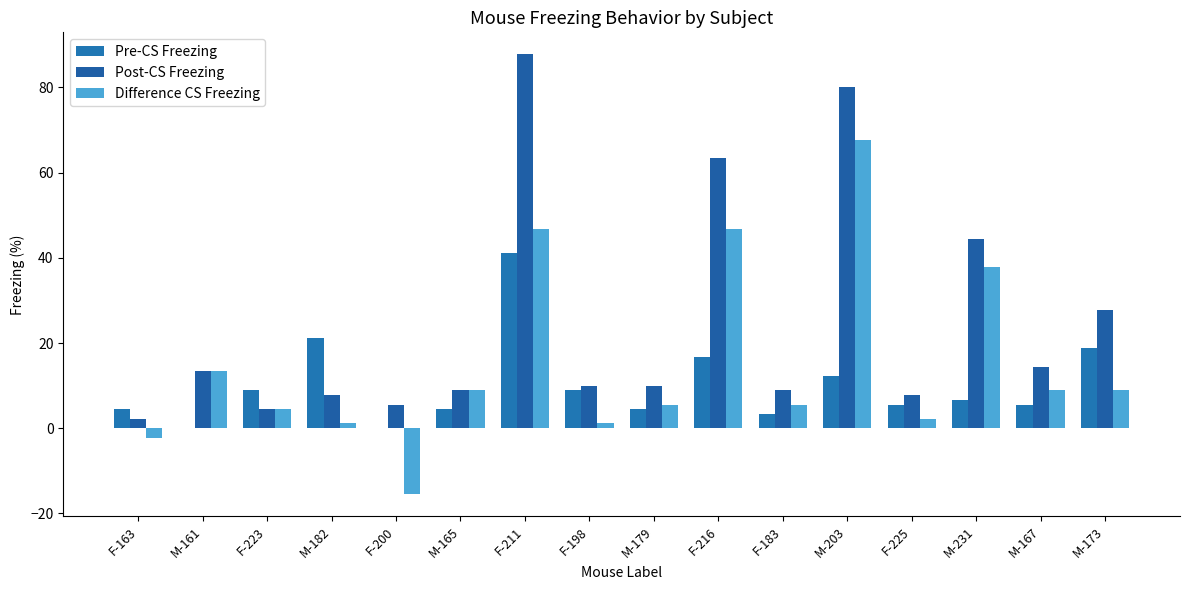

True or false: Post-CS Freezing has a value of 12.3 at M-182.

False